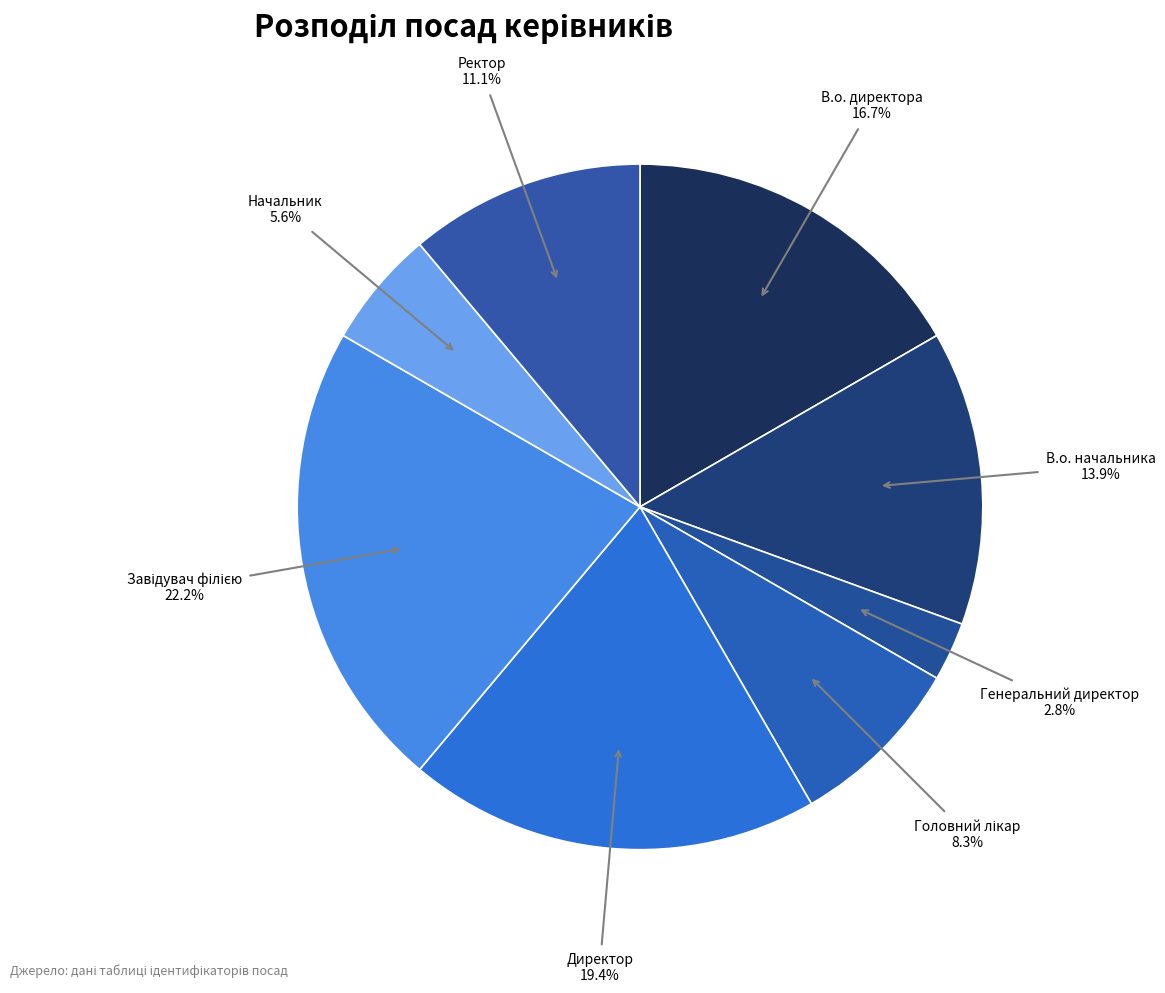

Is there a majority slice in this chart?

No